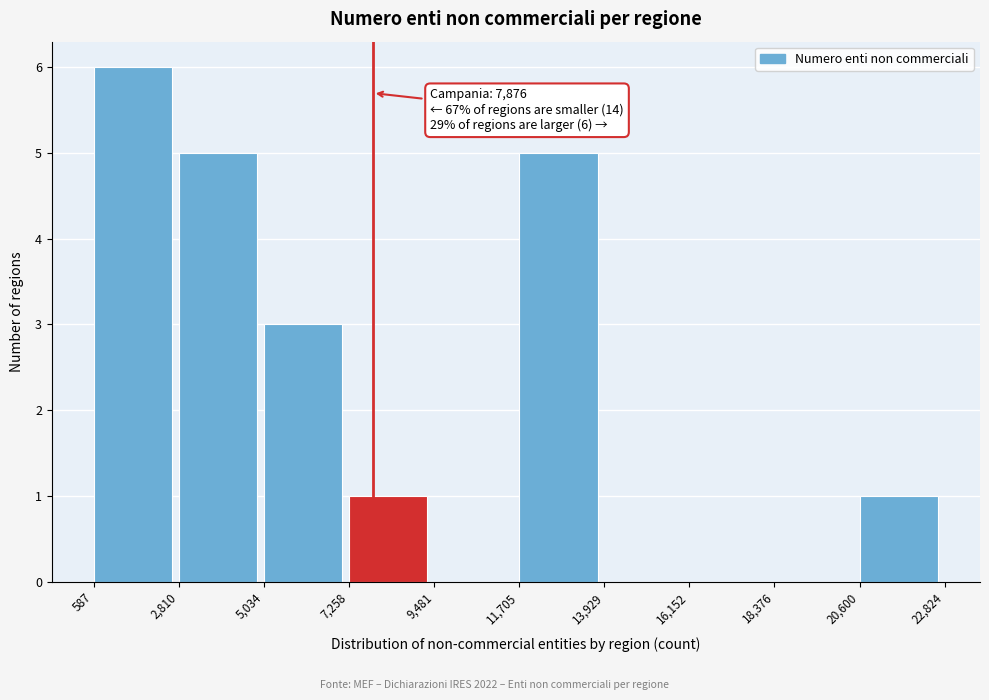

Over which range of the x-axis is the bar tallest?

587 to 2,810